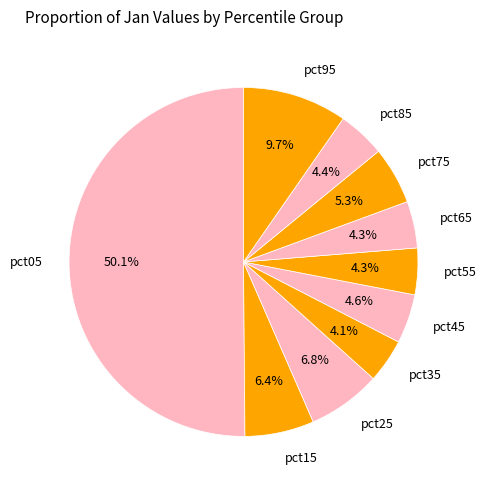

To the nearest percent, what portion does pct15 represent?

6%